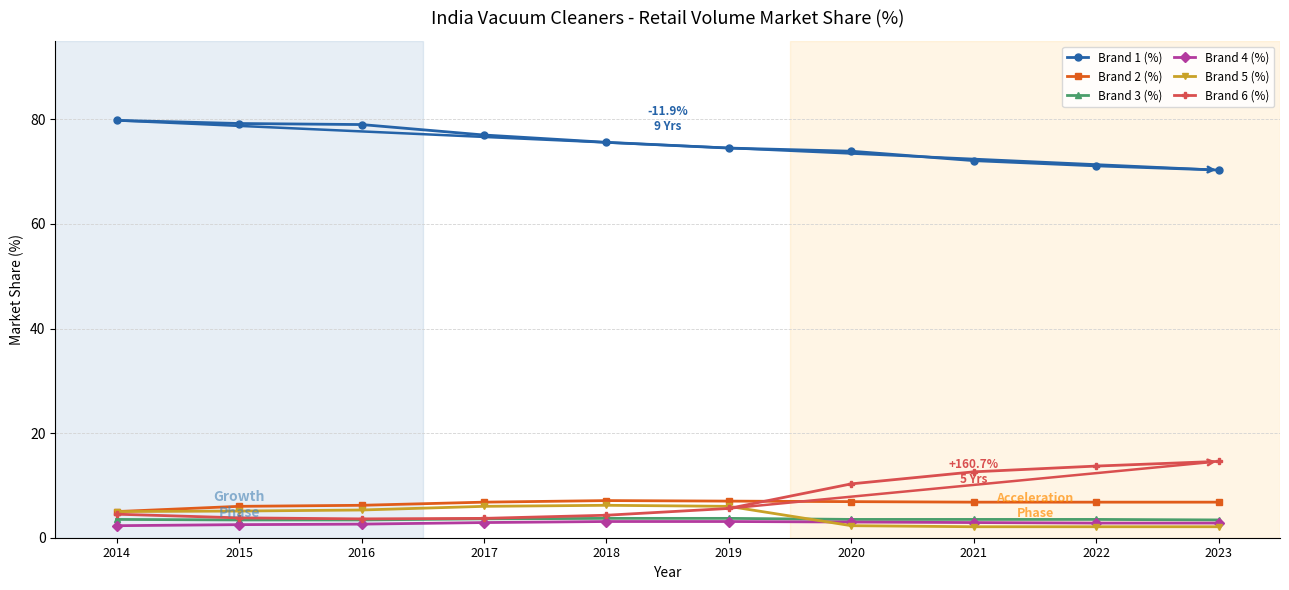

True or false: Brand 2 (%) and Brand 4 (%) intersect in this chart.

False